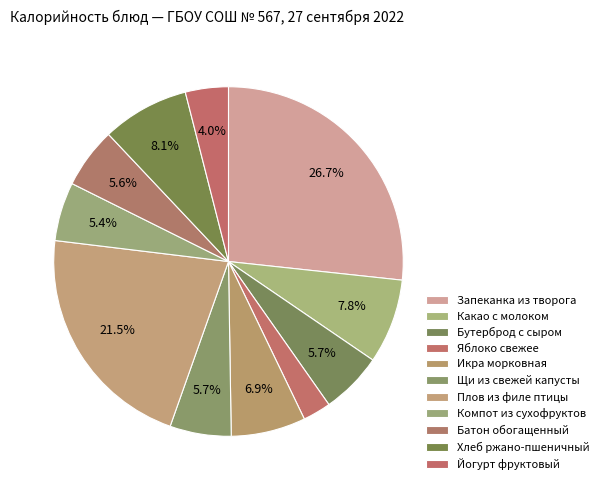

How many slices are in this pie chart?

11